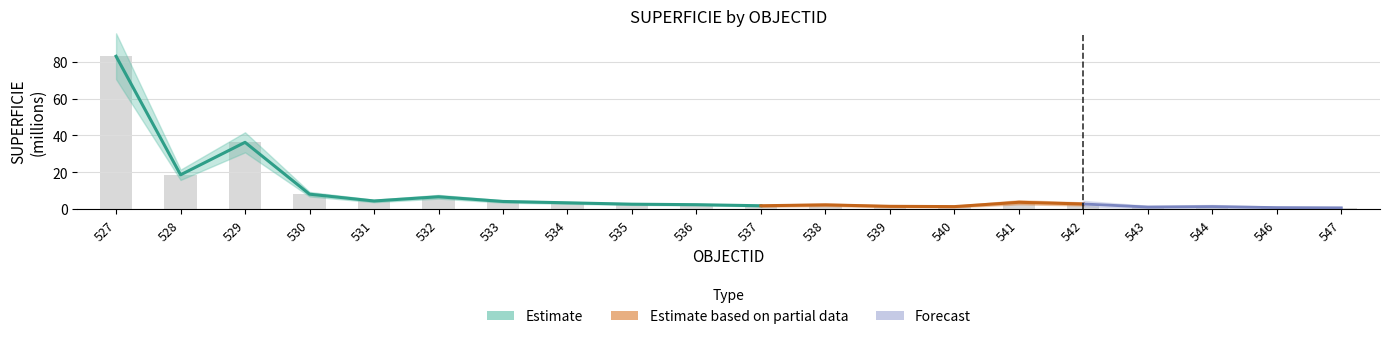

What is the smallest value displayed?

0.7